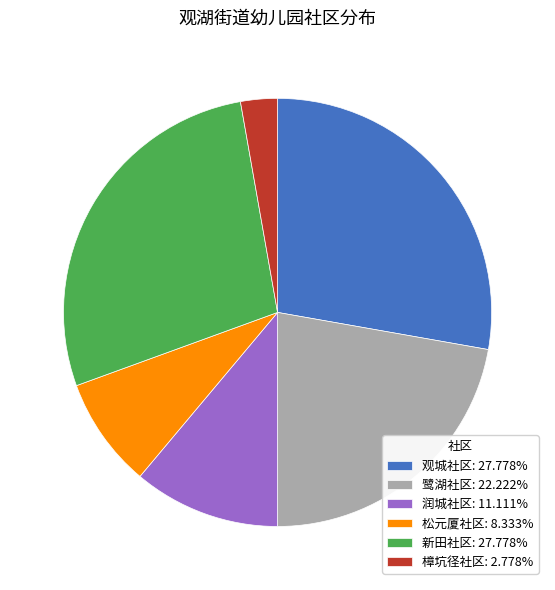

Which slice is the smallest?

樟坑径社区